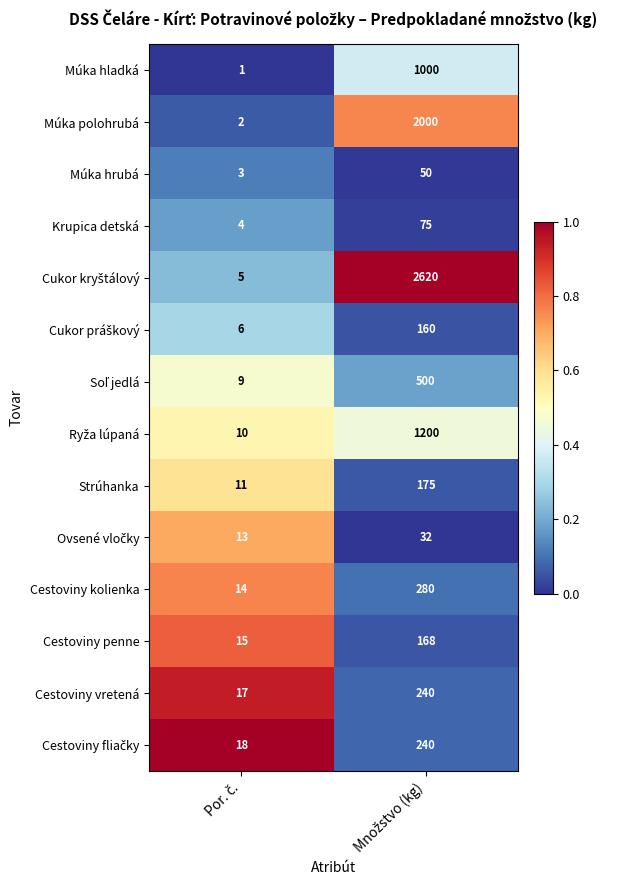

What is the average value of the Krupica detská series?

40